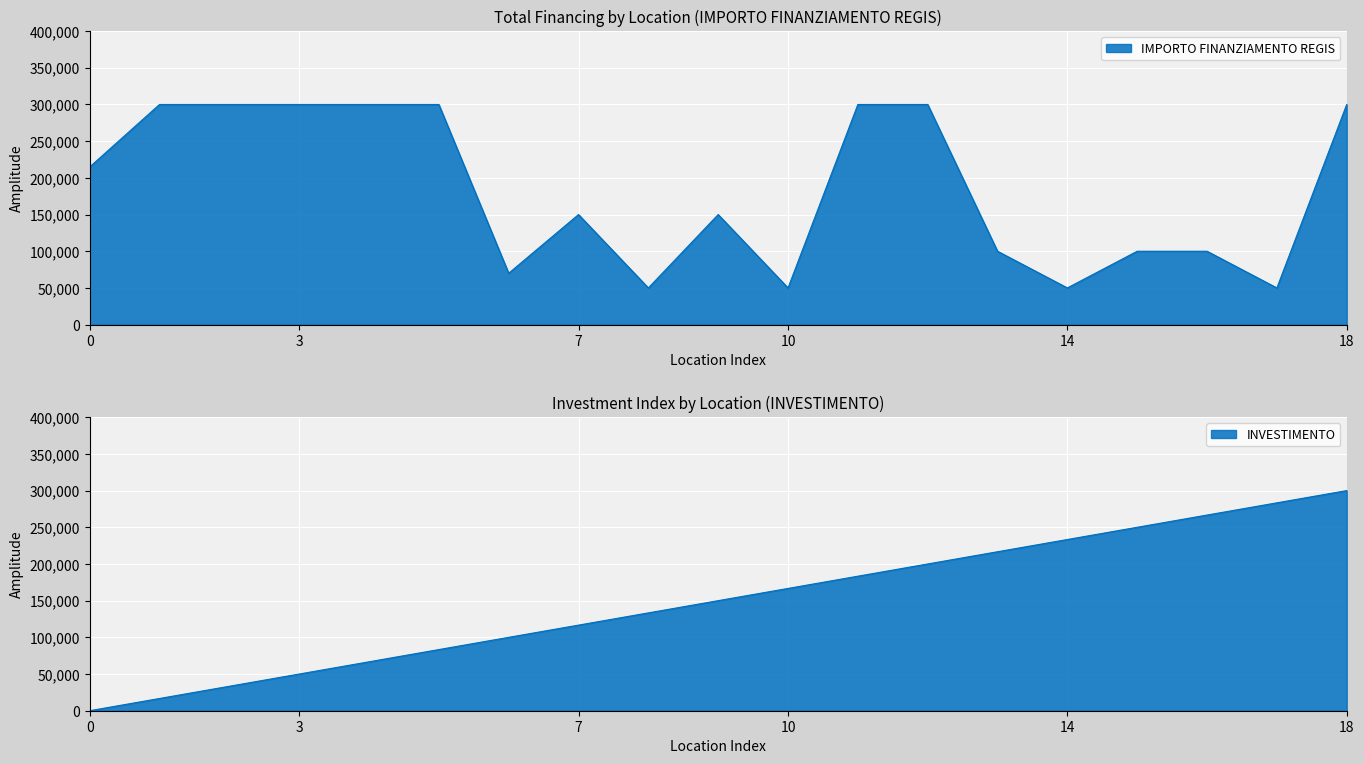

The value at PIEVE FISSIRAGA is 70705. True or false?

False